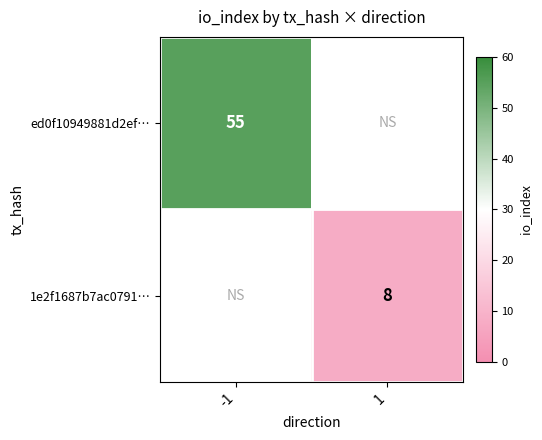

True or false: 1e2f1687b7ac0791… has a value of 12 at 1.

False